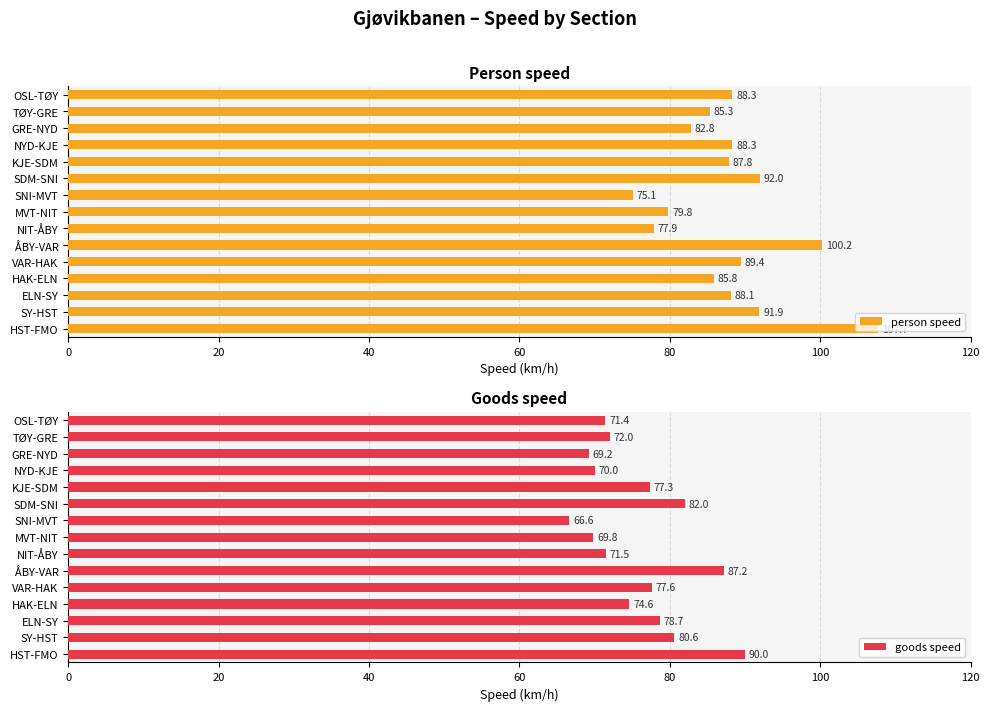

Rank the categories by goods speed value from highest to lowest.

HST-FMO, ÅBY-VAR, SDM-SNI, SY-HST, ELN-SY, VAR-HAK, KJE-SDM, HAK-ELN, TØY-GRE, NIT-ÅBY, OSL-TØY, NYD-KJE, MVT-NIT, GRE-NYD, SNI-MVT